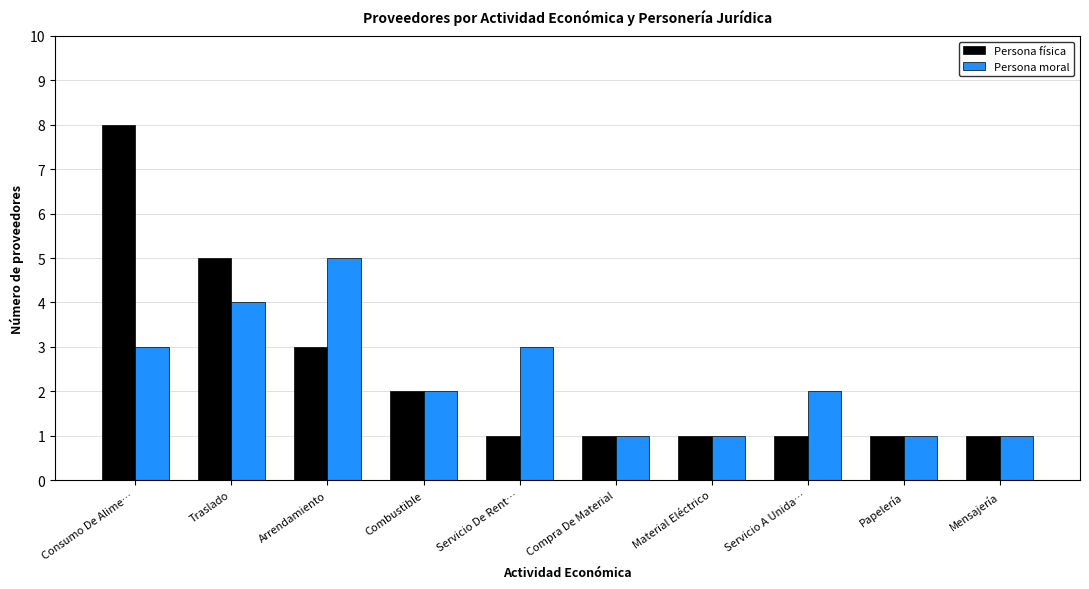

Does the chart contain stacked bars?

No